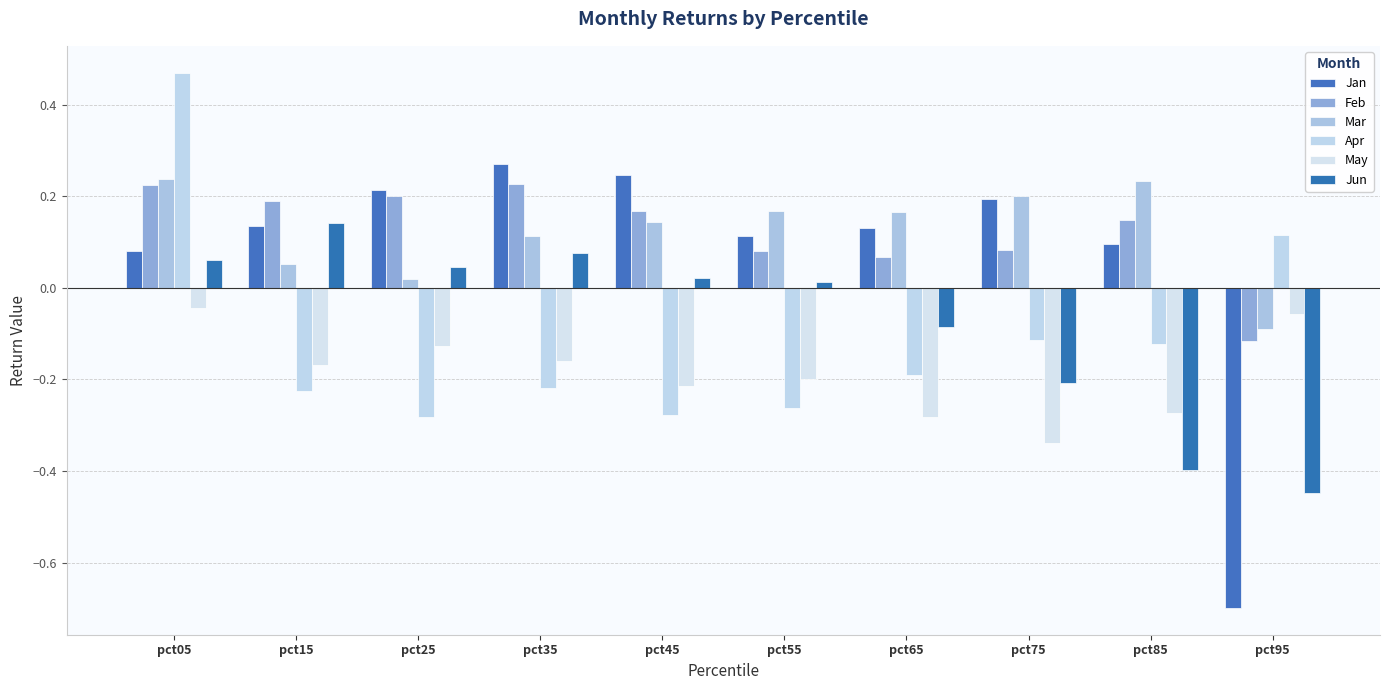

Between pct45 and pct85, which series saw the biggest shift?

Jun